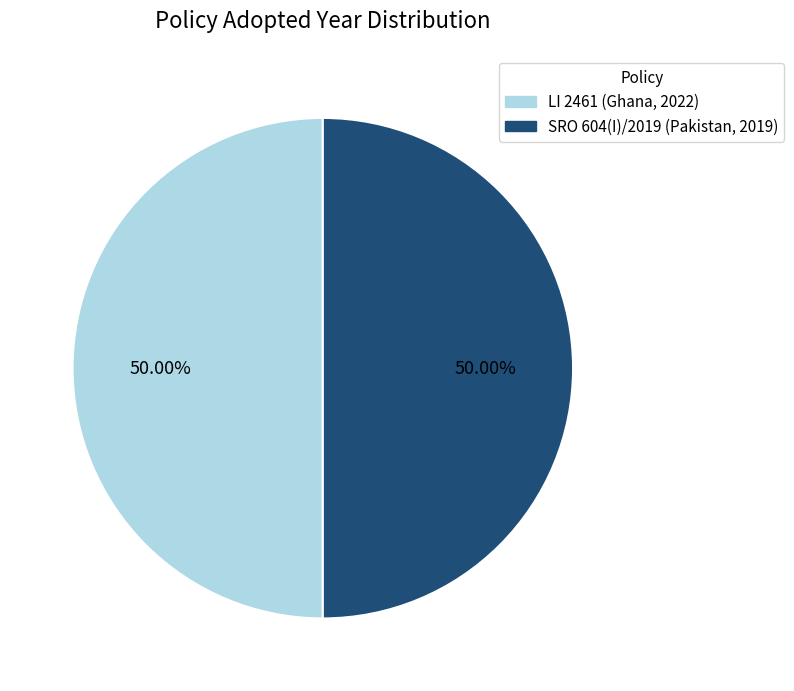

Is it true that SRO 604(I)/2019 (Pakistan, 2019) is 50% of the pie?

True